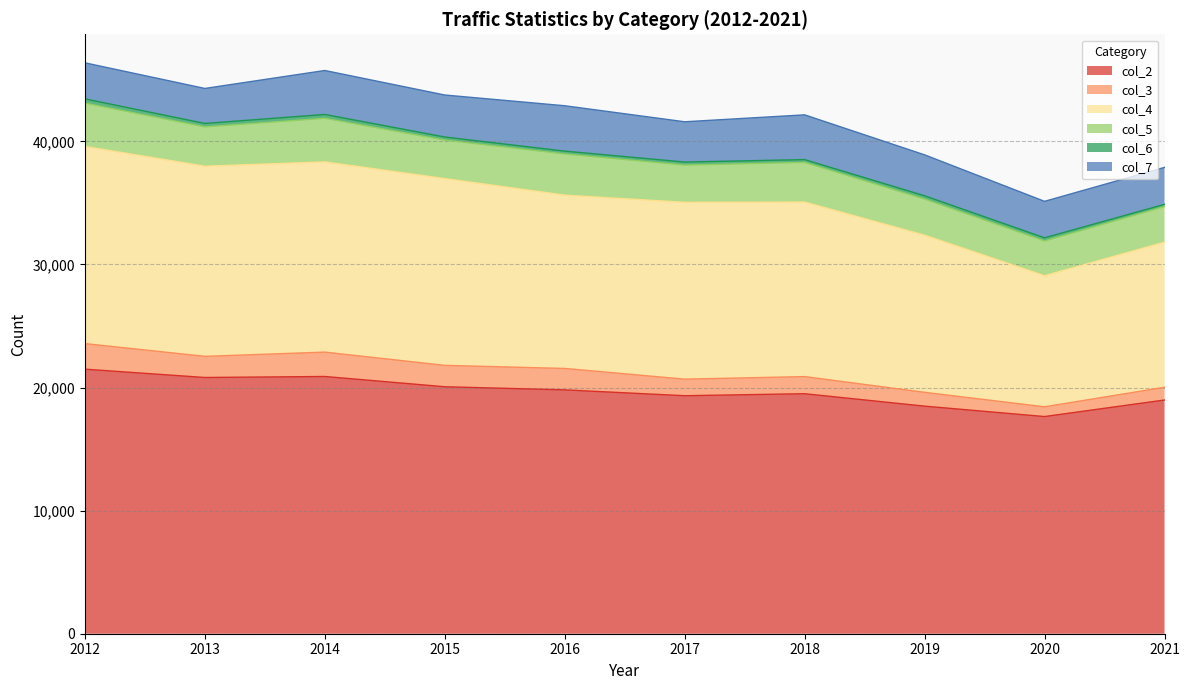

At which category does col_3 reach its first local valley?

2013